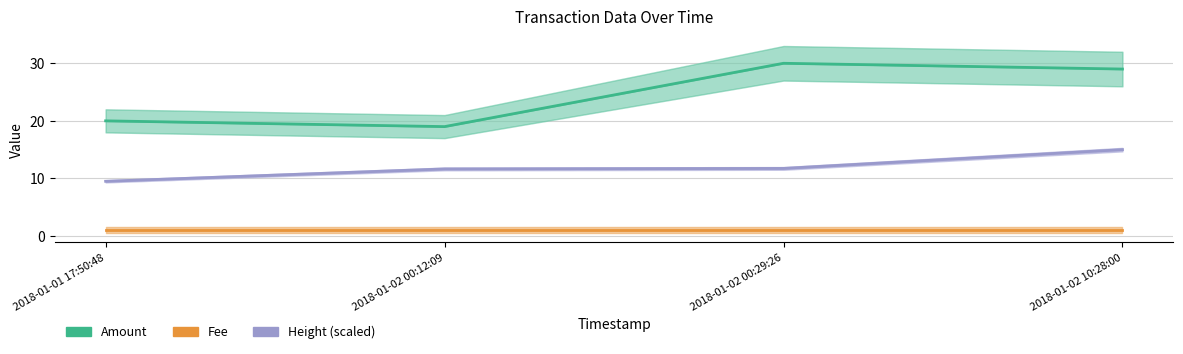

What is the sum of all Fee values?

4.0